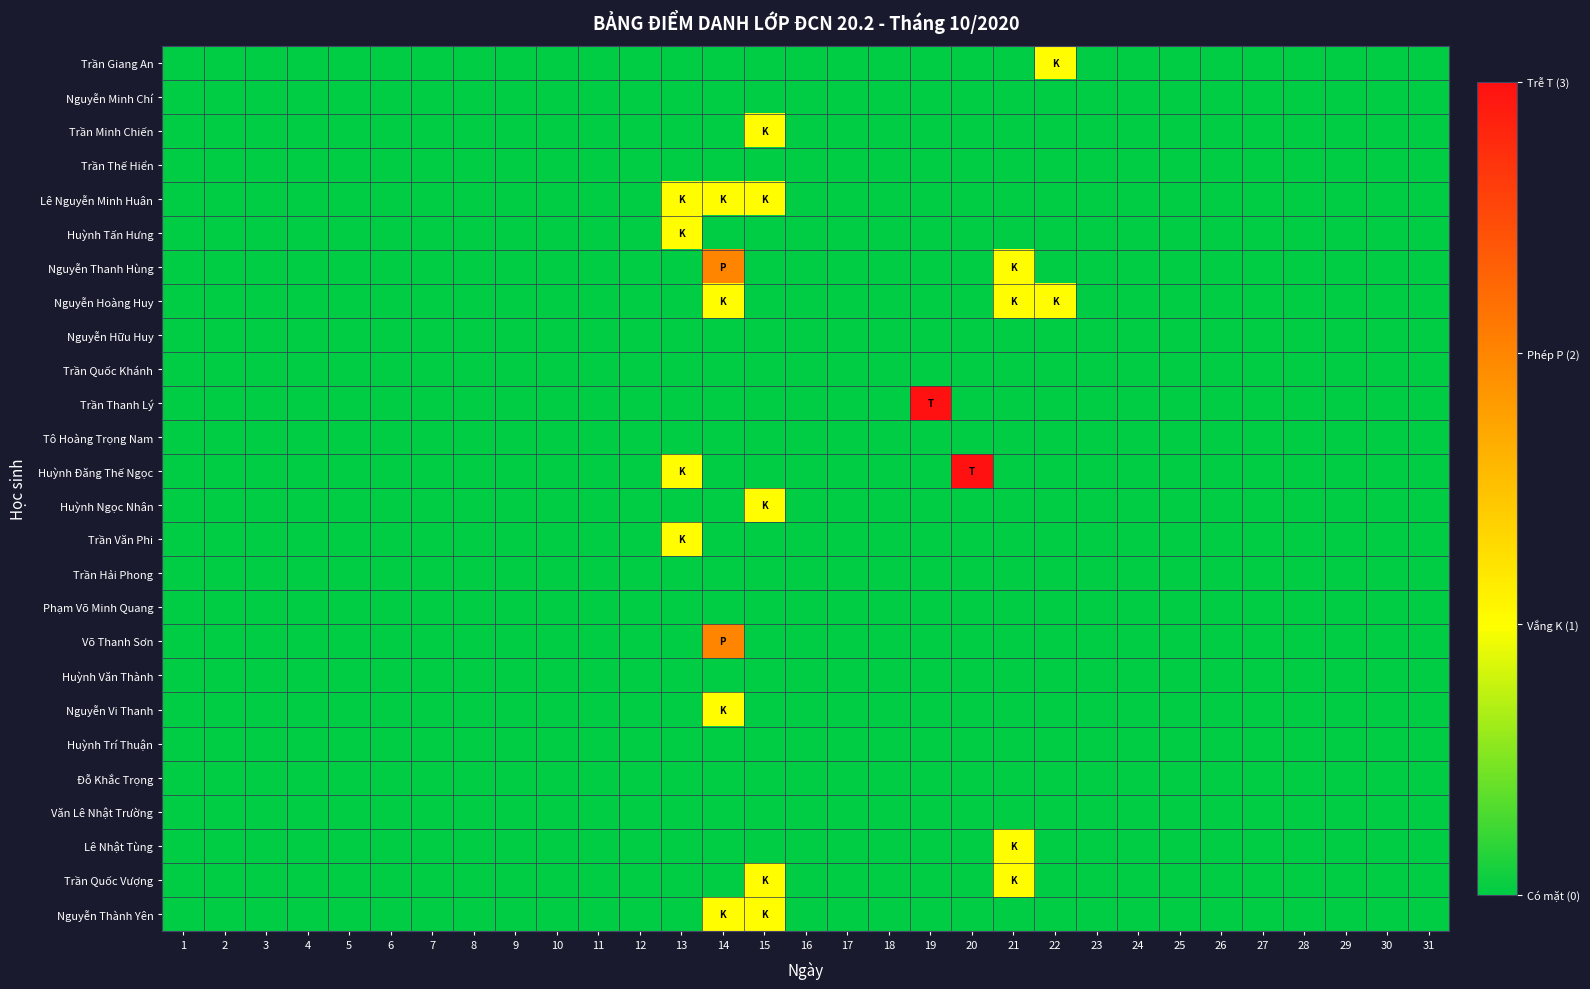

Which series has the largest total across all categories?

Huỳnh Đăng Thế Ngọc